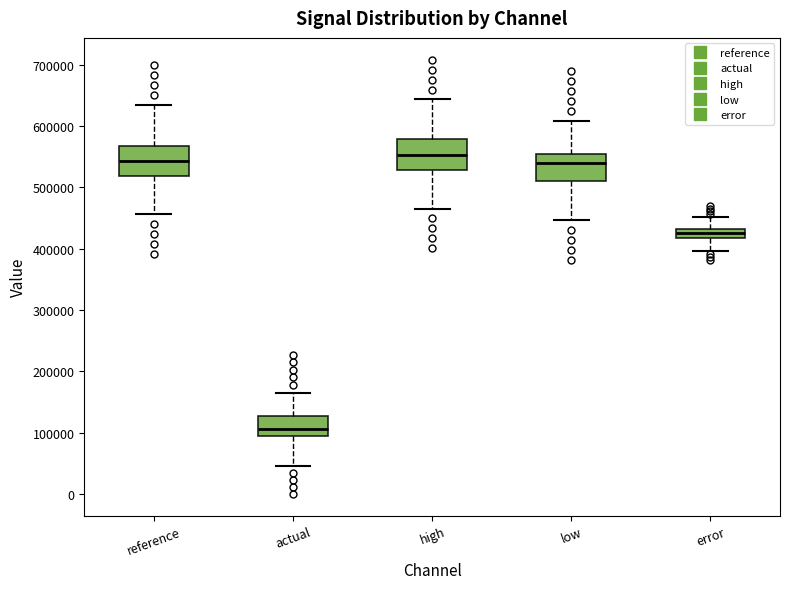

Where does the upper whisker of the box for error end on the y-axis? The values are not printed on the chart, so give them approximately, as read against the axis.

450000